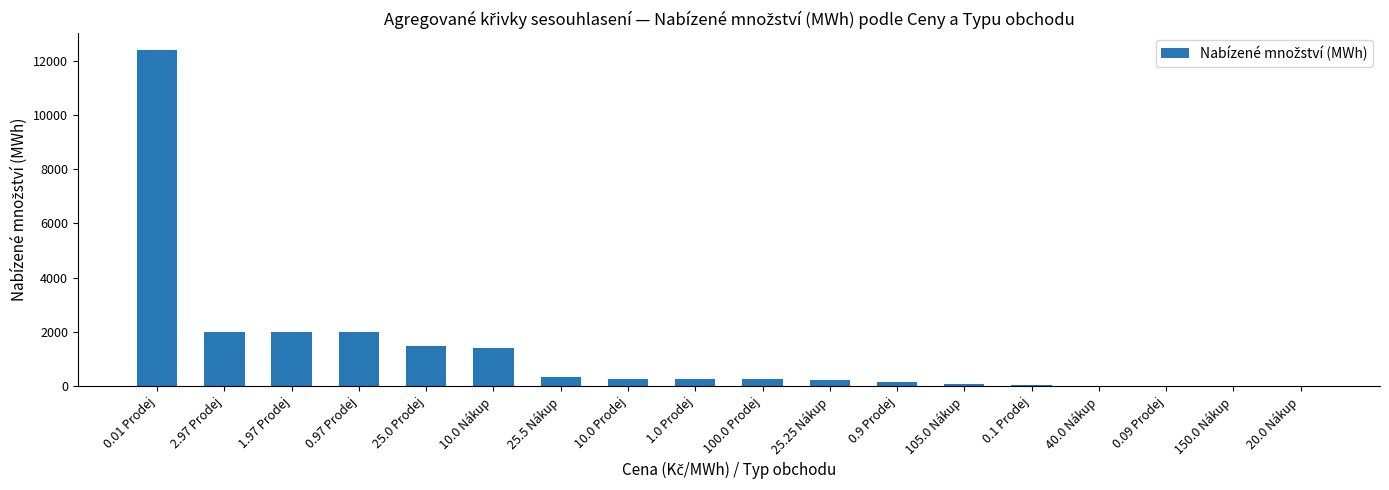

What is the sum of all values?

22857.5